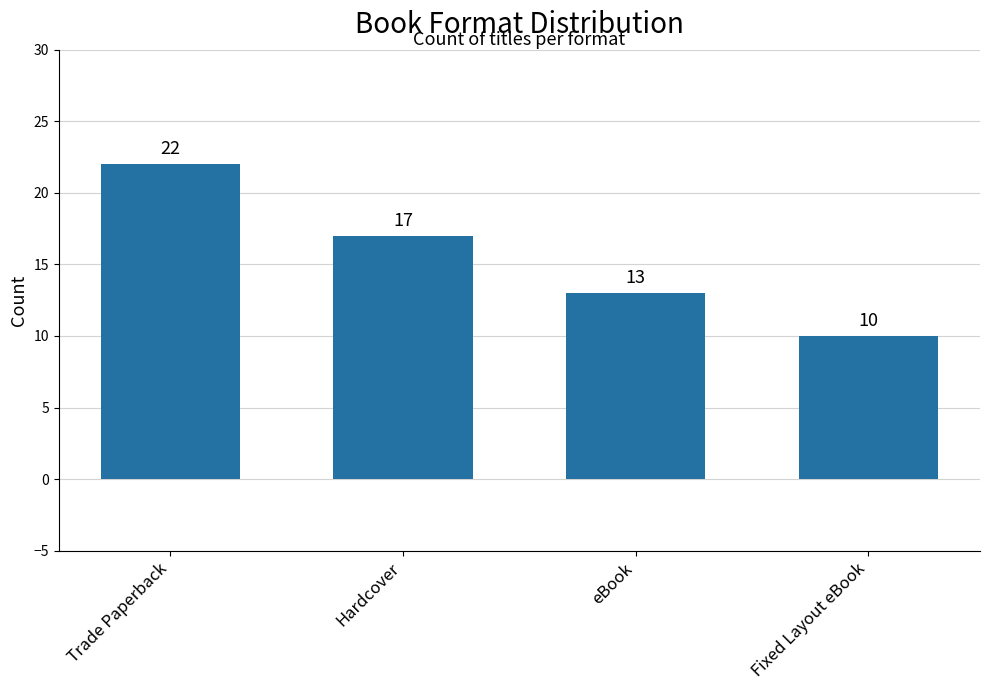

What is the greatest value displayed?

22